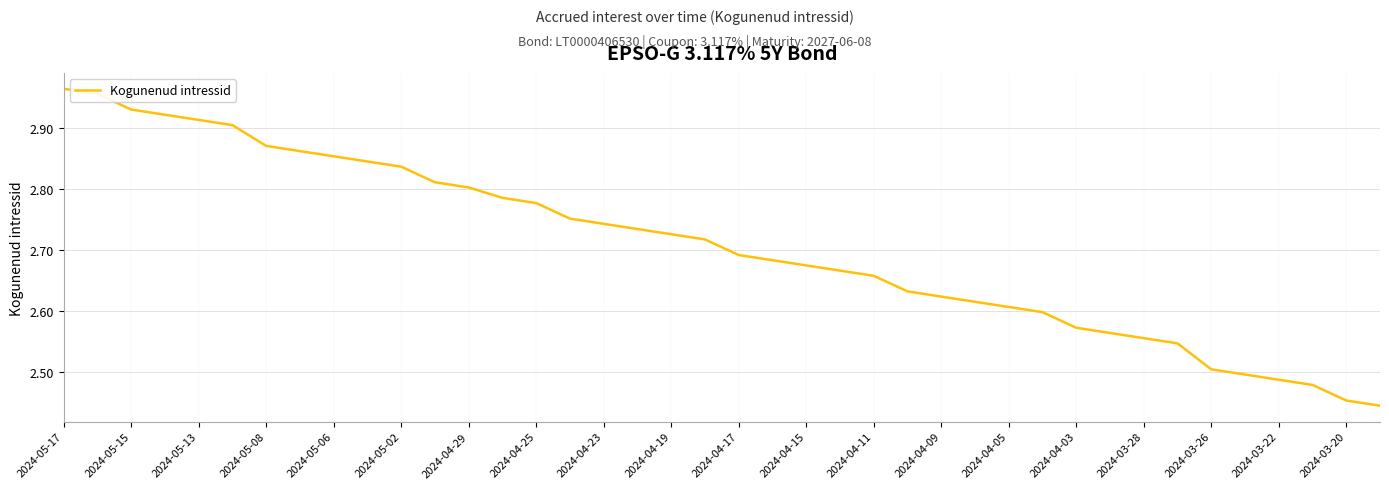

The chart shows a value of 0.9 at 2024-04-15. True or false?

False